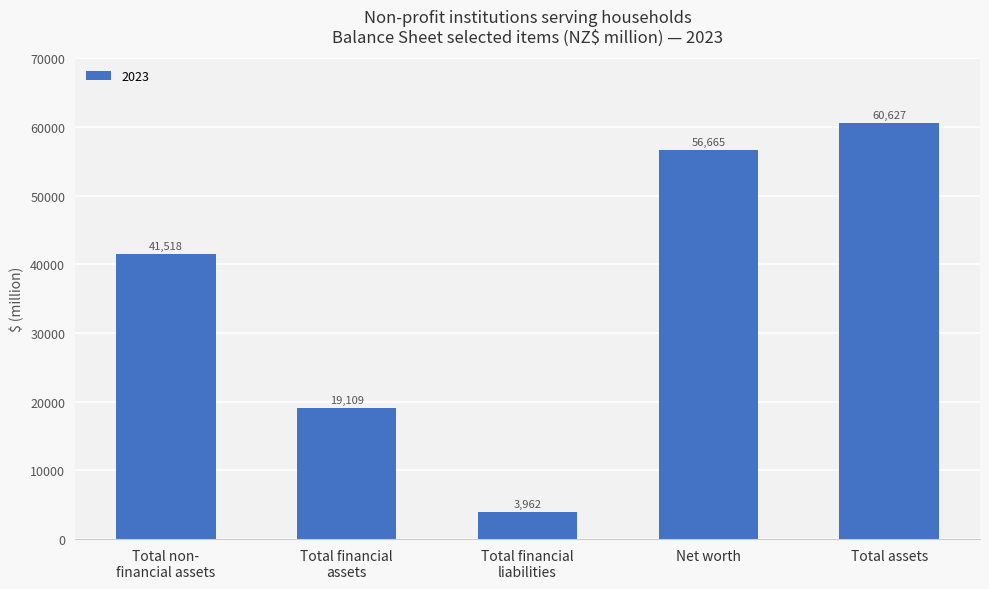

Approximately how many times larger is the value at Net worth compared to Total assets?

0.9